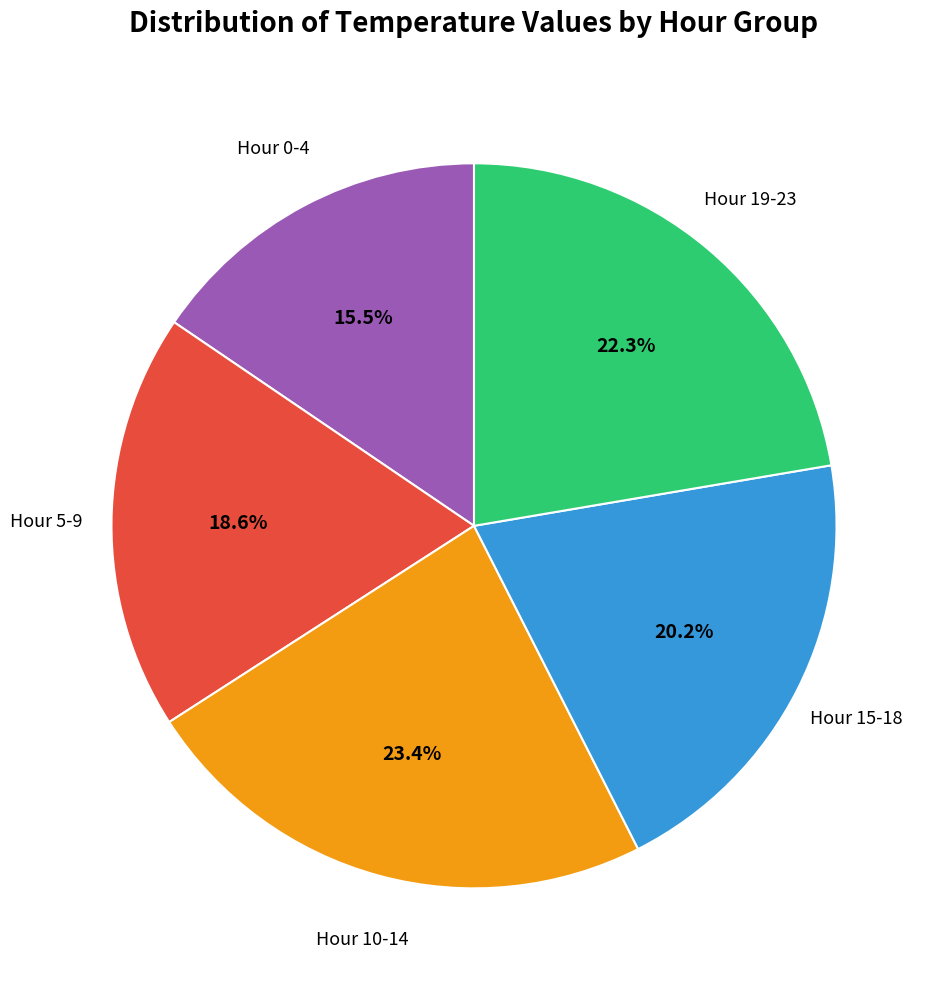

Is there a majority slice in this chart?

No